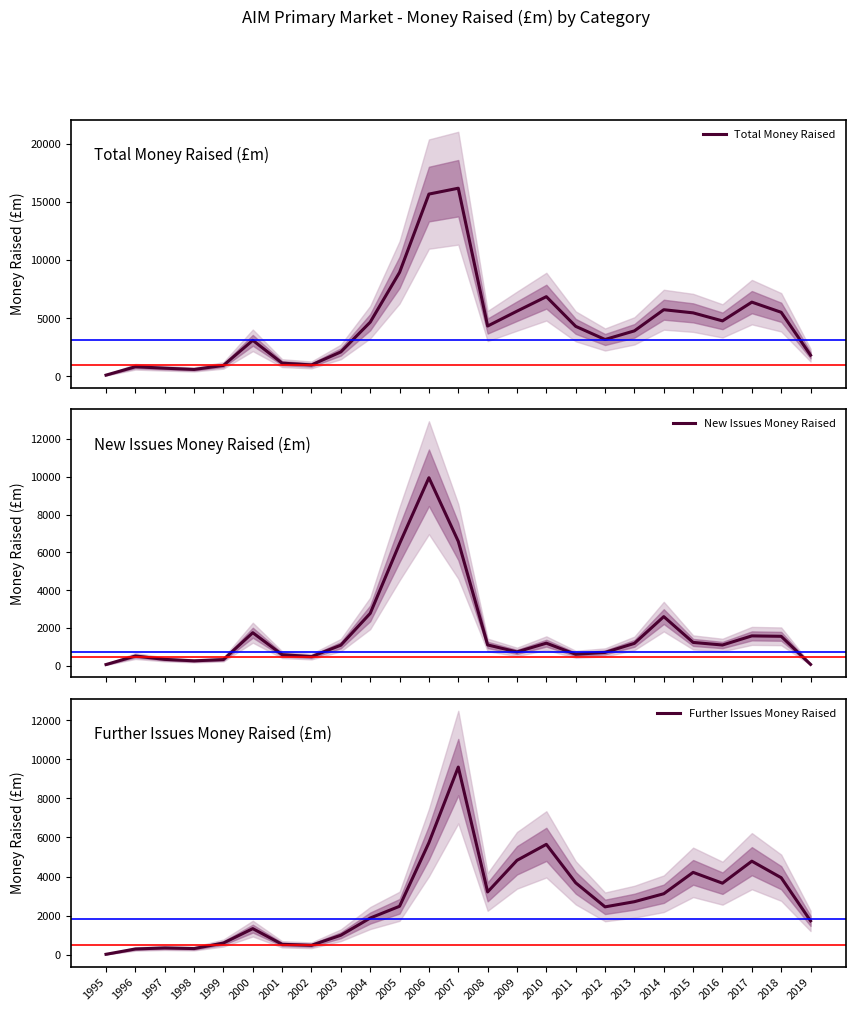

How many intersections are there between New Issues Money Raised and Further Issues Money Raised?

3